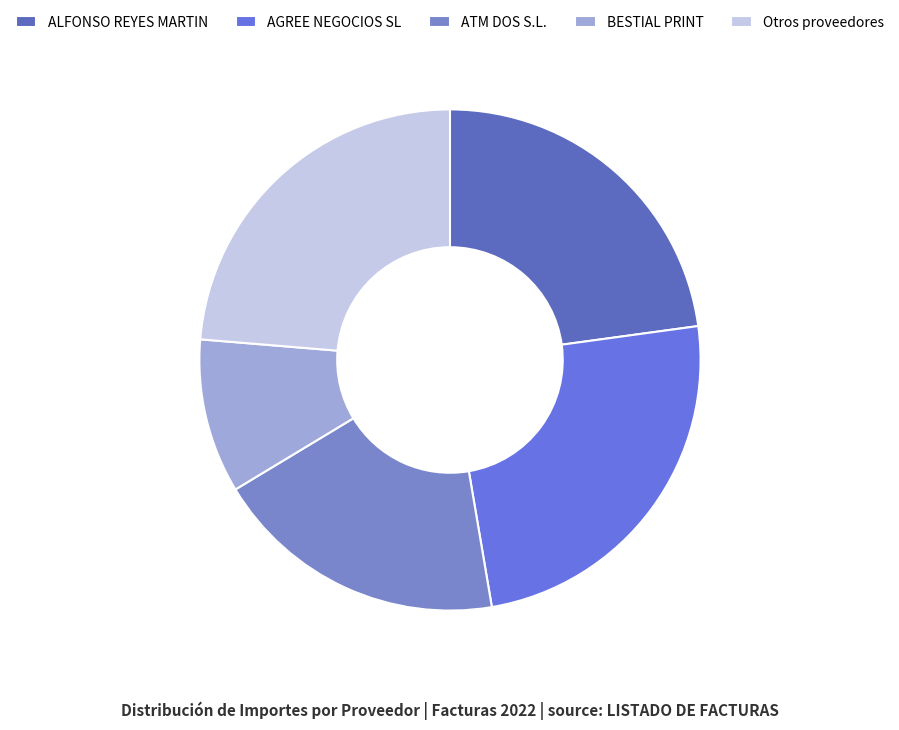

How many segments does this pie chart have?

5